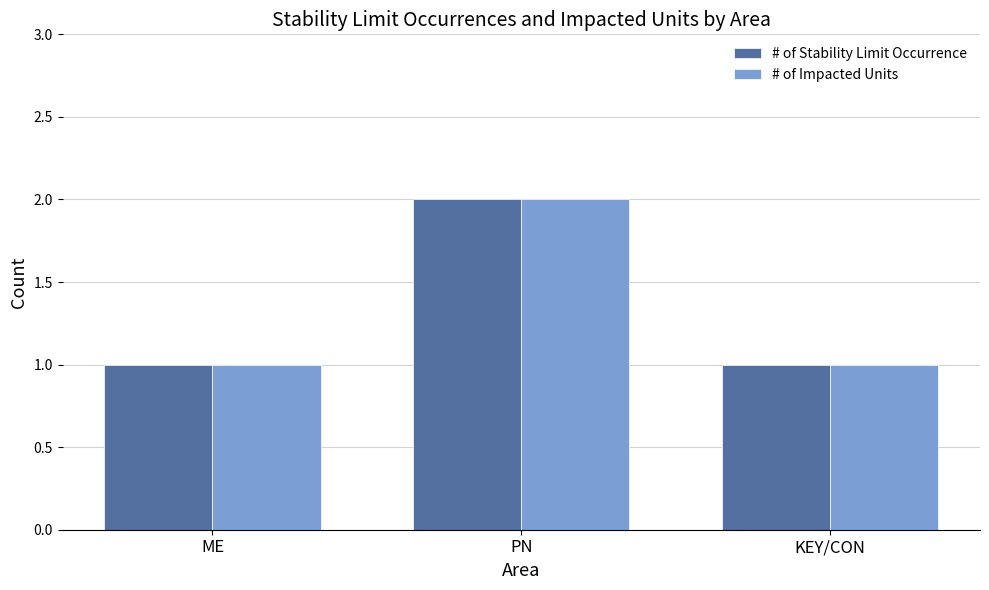

The value of # of Stability Limit Occurrence at PN is 2. True or false?

True